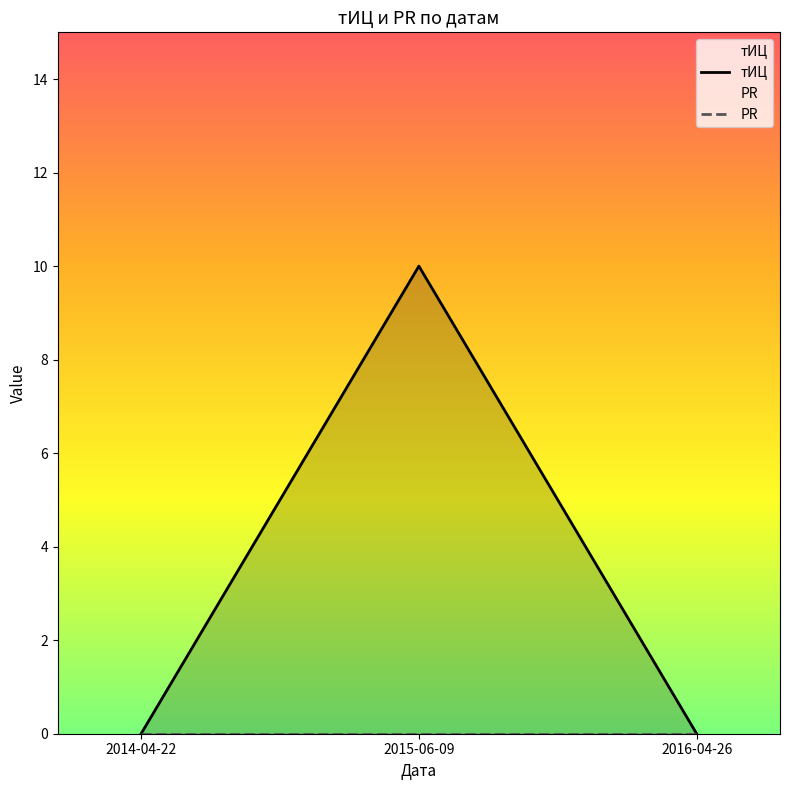

Rank the categories by тИЦ value from highest to lowest.

2015-06-09, 2014-04-22, 2016-04-26